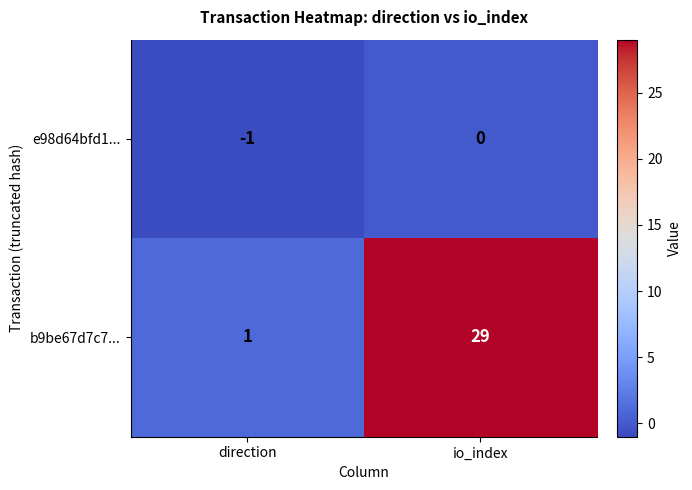

What is the difference between the b9be67d7c7... values at direction and io_index?

28